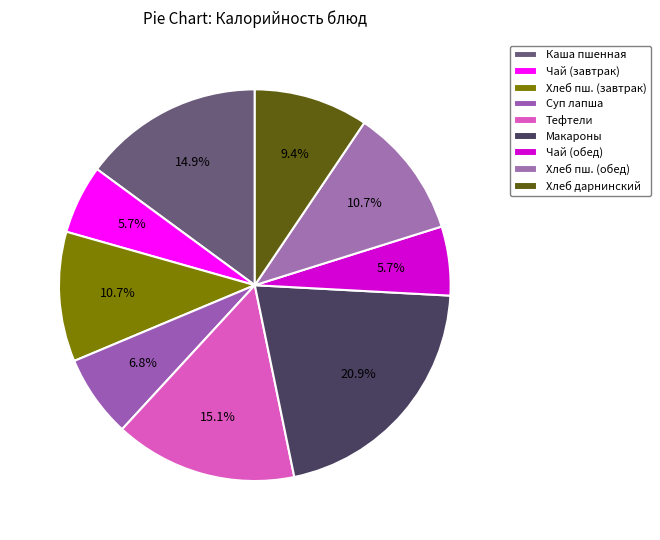

How many segments does this pie chart have?

9